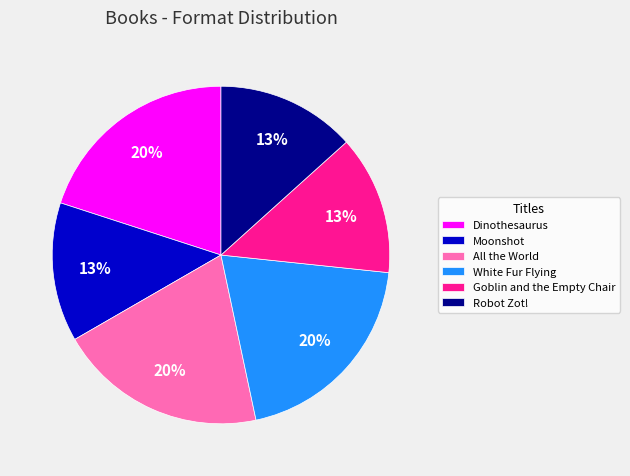

The Robot Zot! slice represents 19% of the pie. True or false?

False